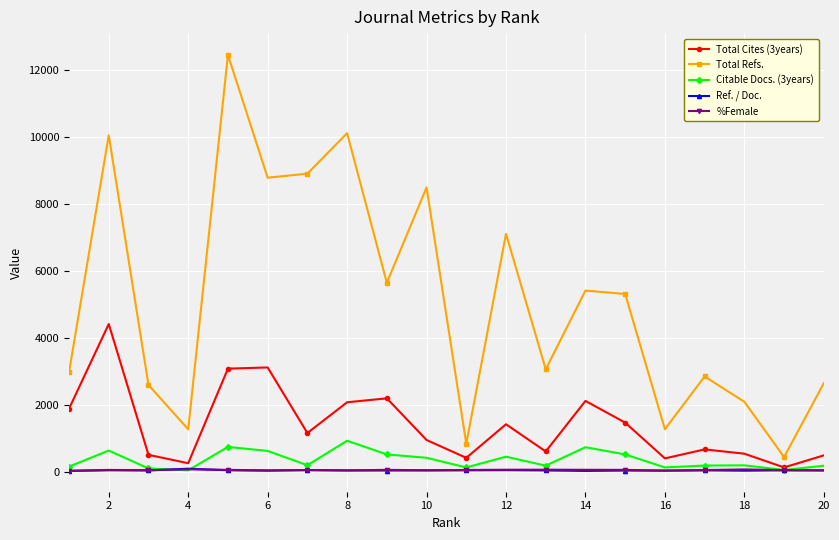

True or false: Total Cites (3years) has more than 2 interior local peaks.

True